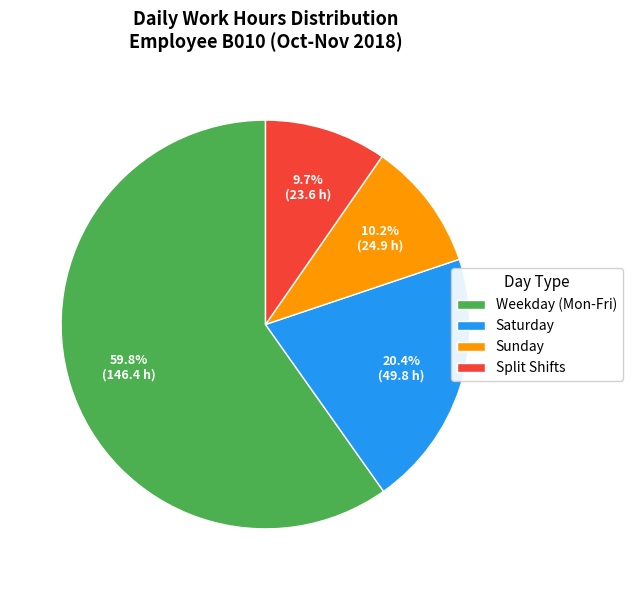

Which slice is the largest?

Weekday (Mon-Fri)